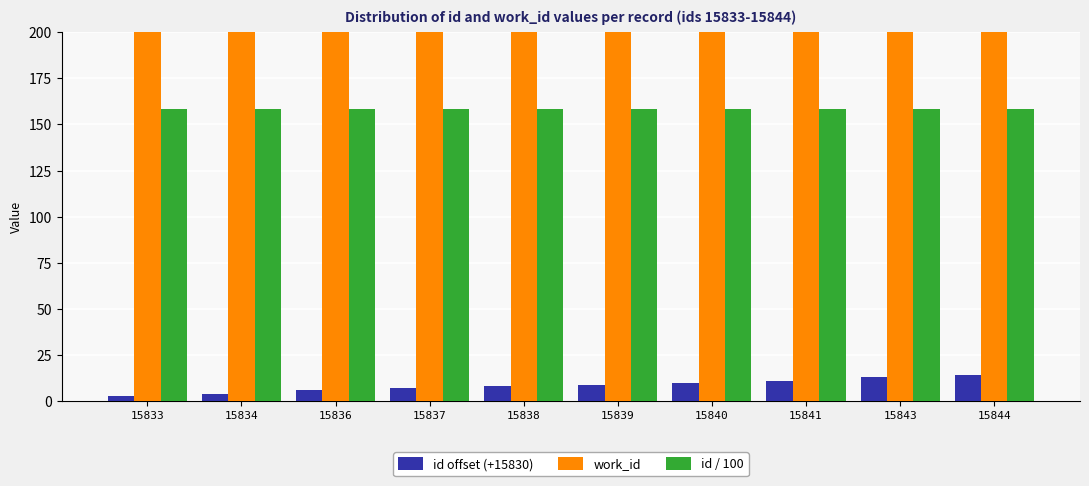

The value of id offset (+15830) at 15834 is 1.5. True or false?

False